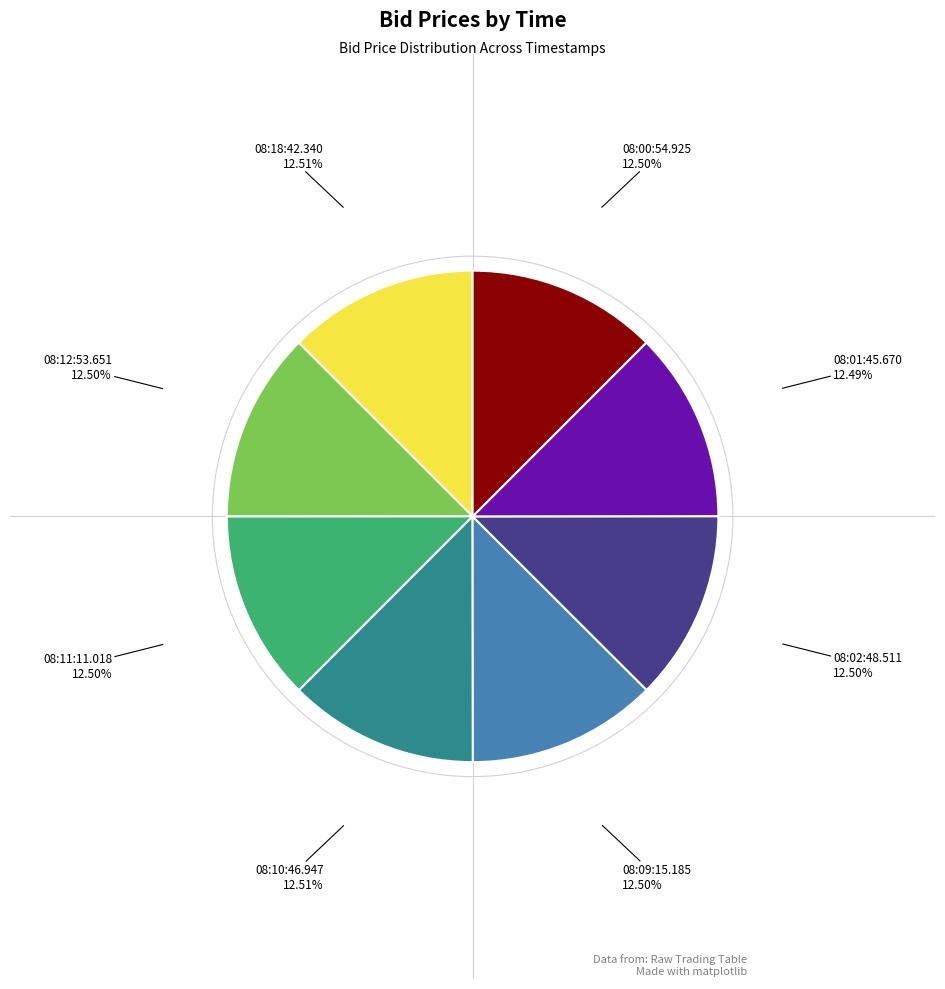

Is there any slice that represents more than half of the pie?

No